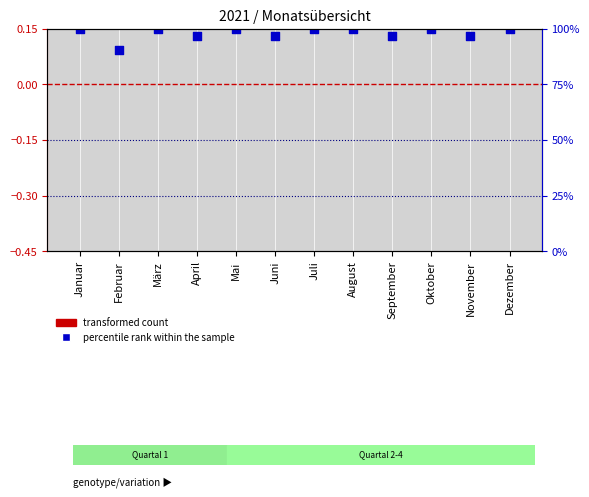

Which series contains the highest Y value?

percentile rank within the sample